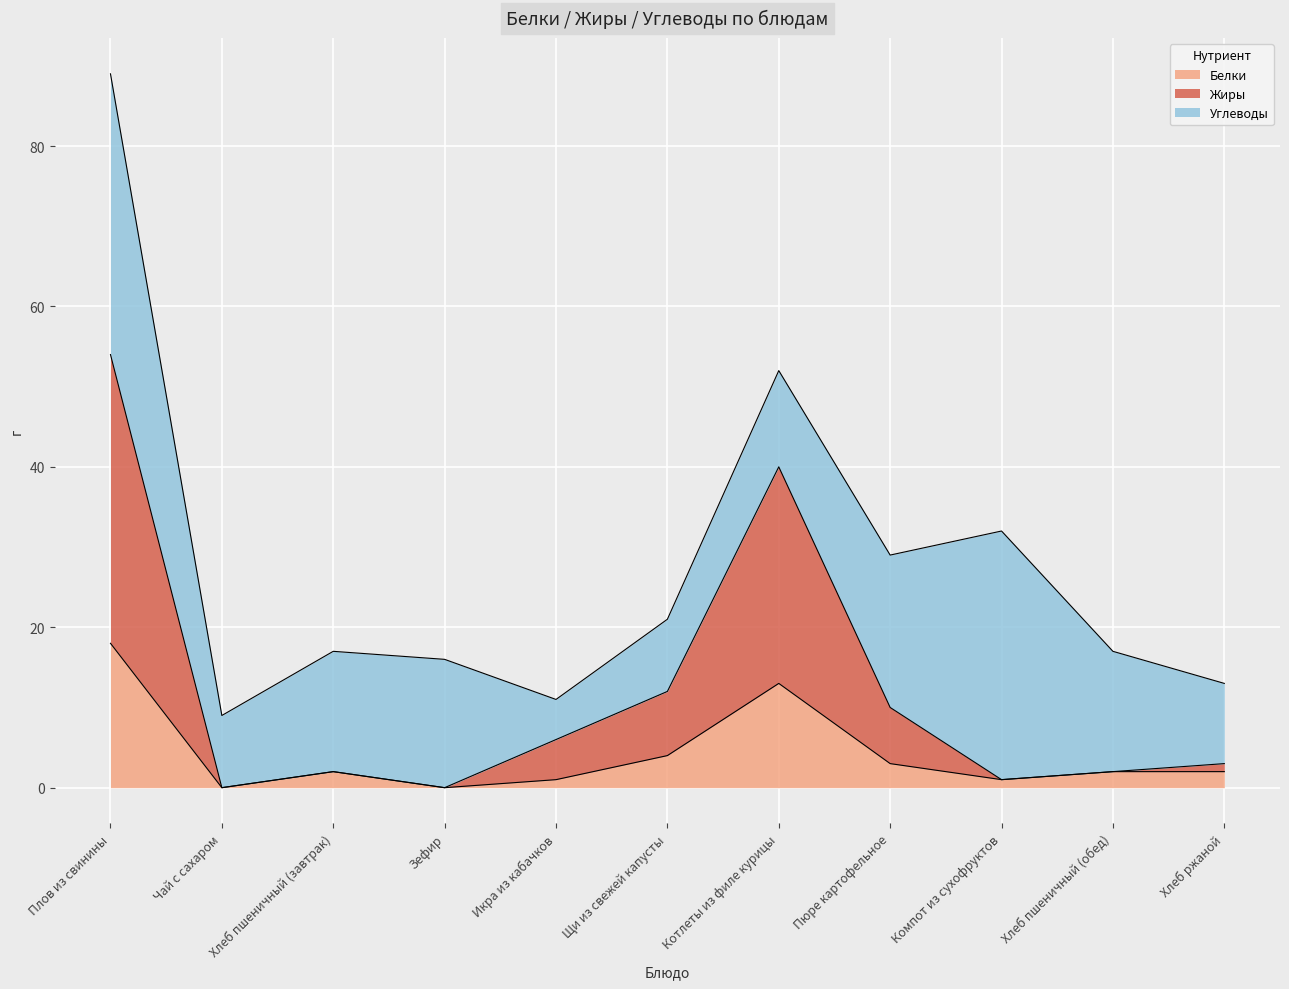

What is the total value across all series at Щи из свежей капусты?

21